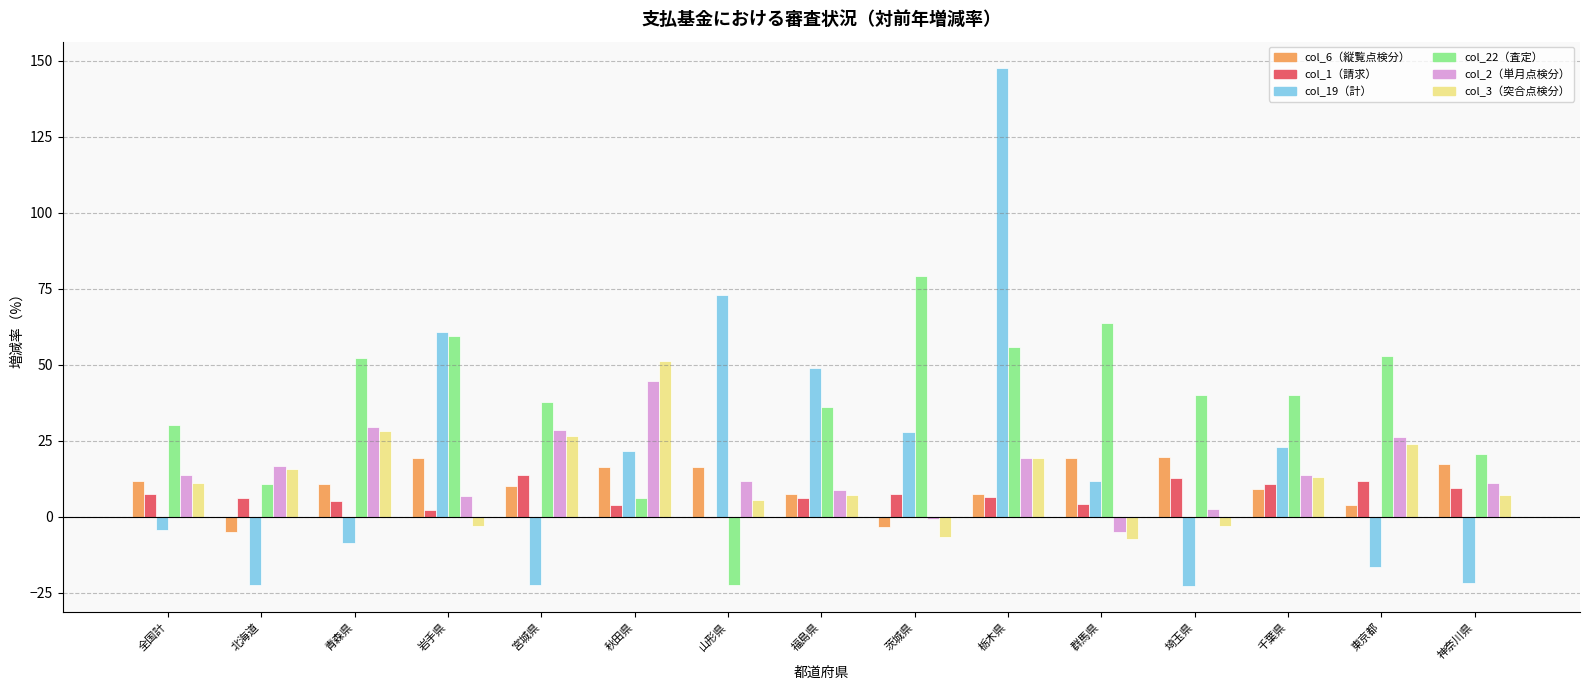

What is the total value across all series at 福島県?

114.7